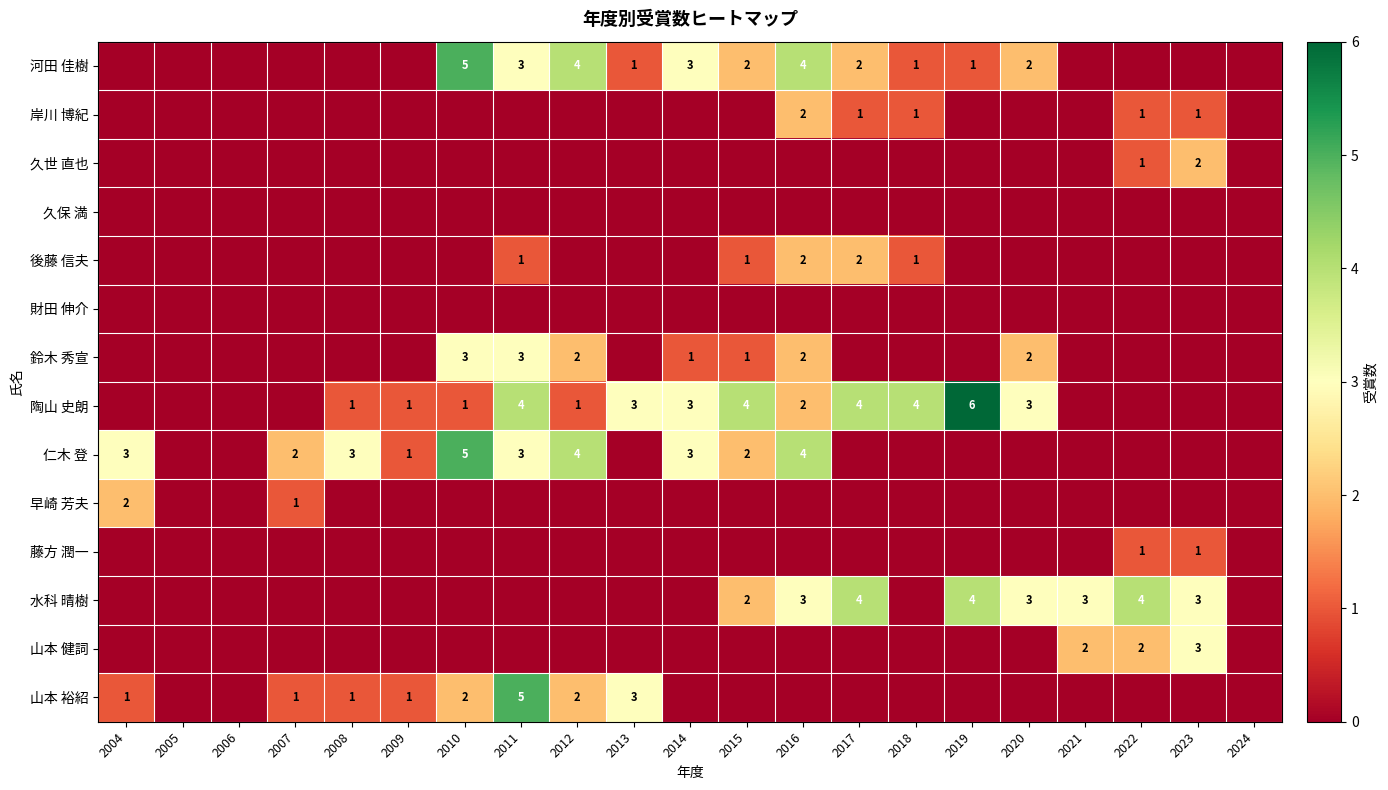

The 河田 佳樹 series shows 2 at 2015. True or false?

True